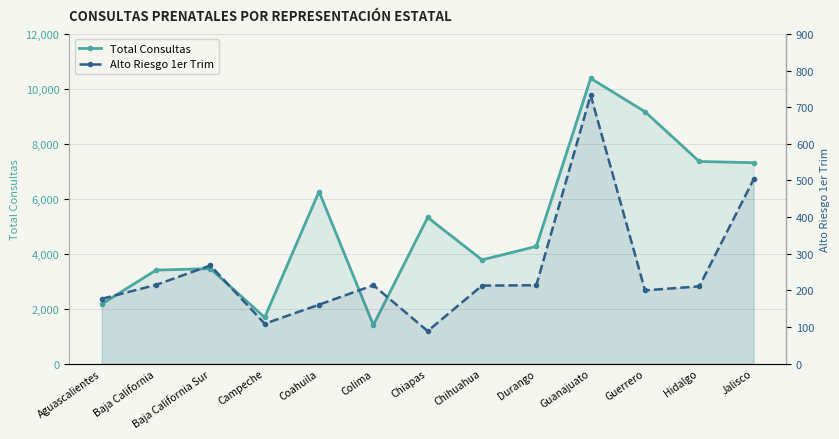

How many data points in Total Consultas are less than 4267?

6